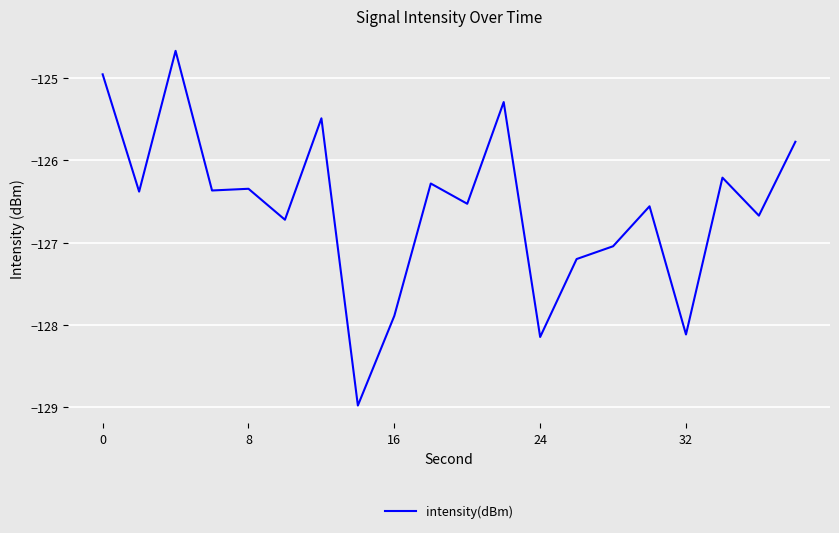

What is the difference between the maximum and minimum values?

4.3